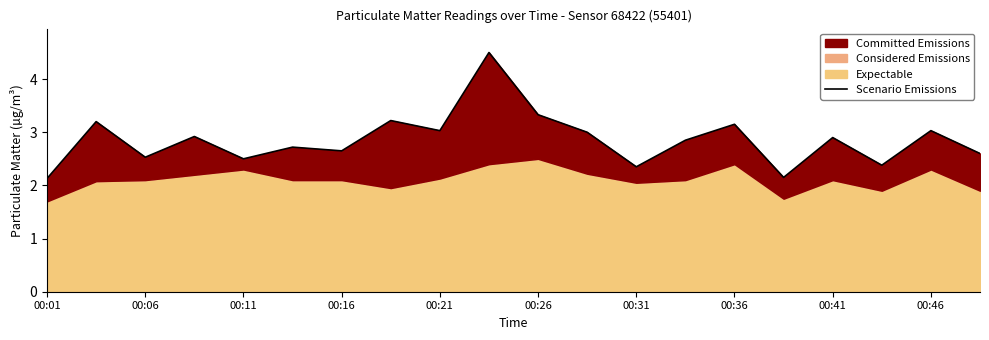

Reading left to right, extract all data points from this chart.

2.1	3.2	2.5	2.9	2.5	2.7	2.6	3.2	3.0	4.5	3.3	3.0	2.4	2.9	3.1	2.1	2.9	2.4	3.0	2.6